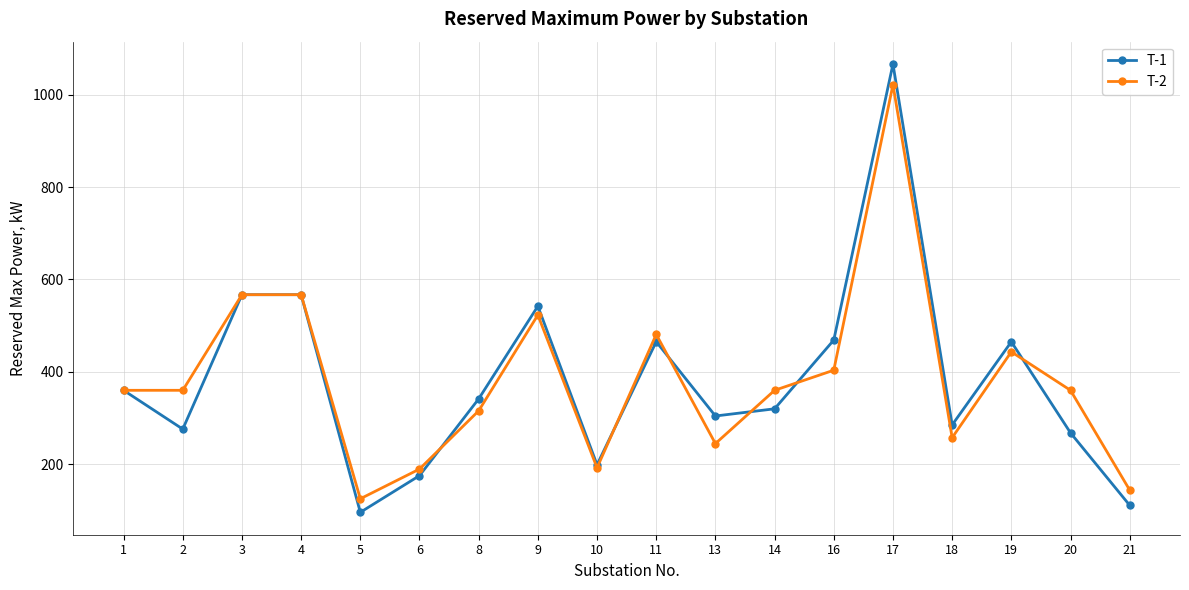

At which label does T-2 reach its minimum?

5